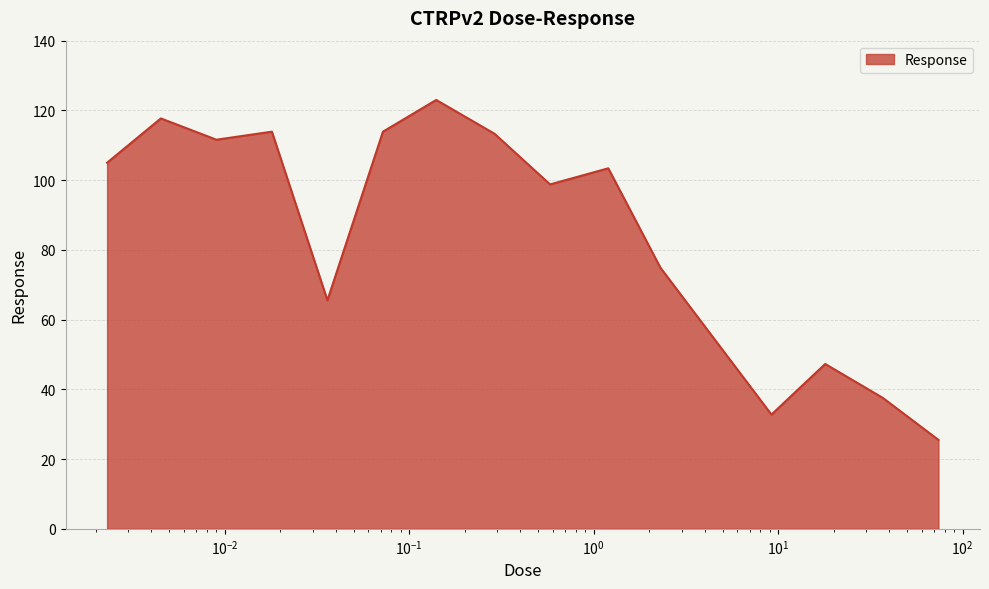

What is the difference between the maximum and second lowest values?

90.2